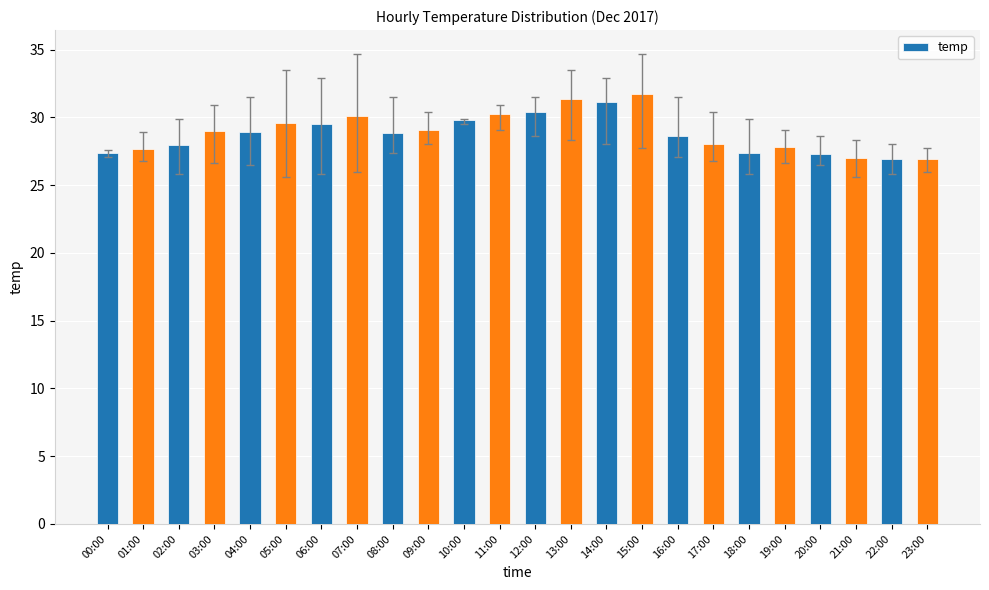

What is the label of the 4th bar from the right?

20:00